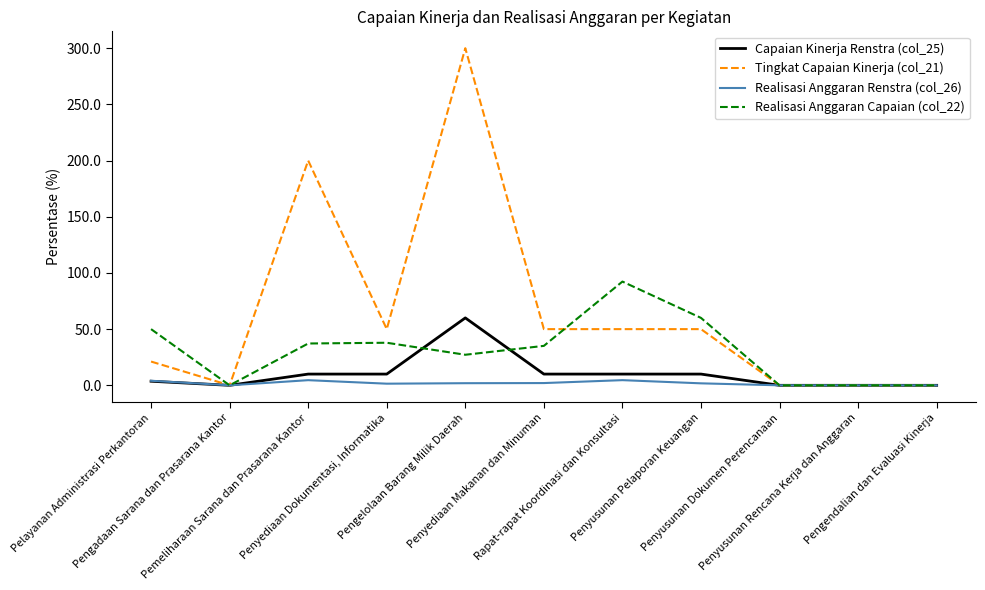

Which series has the largest range (max minus min)?

Tingkat Capaian Kinerja (col_21)